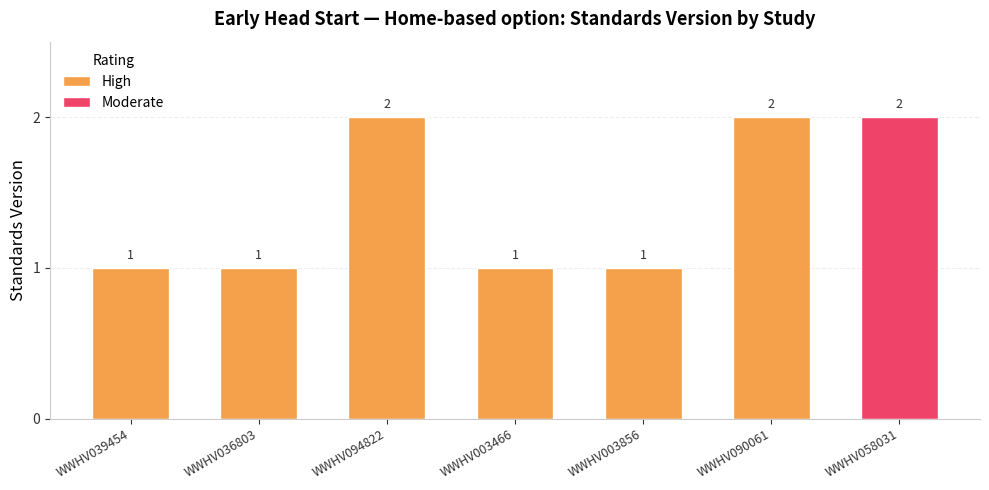

What position from the left is WWHV003856?

5